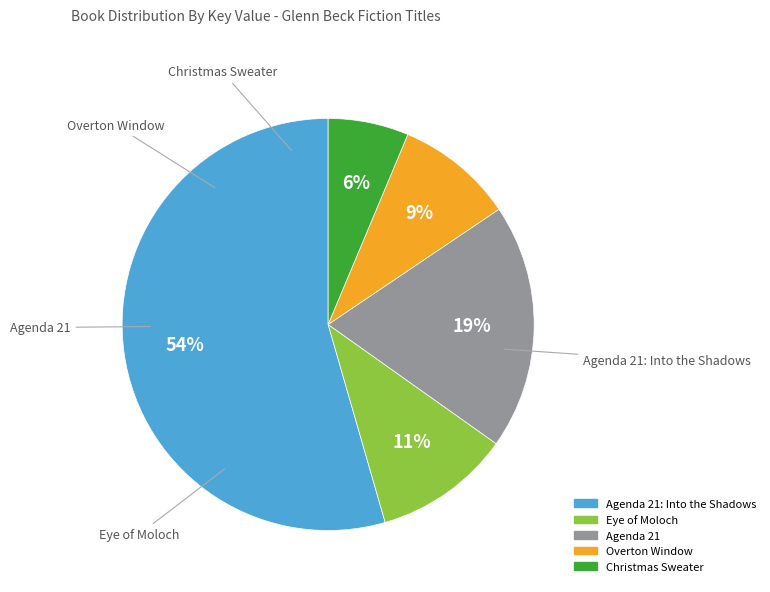

Does any single category account for the majority?

Yes